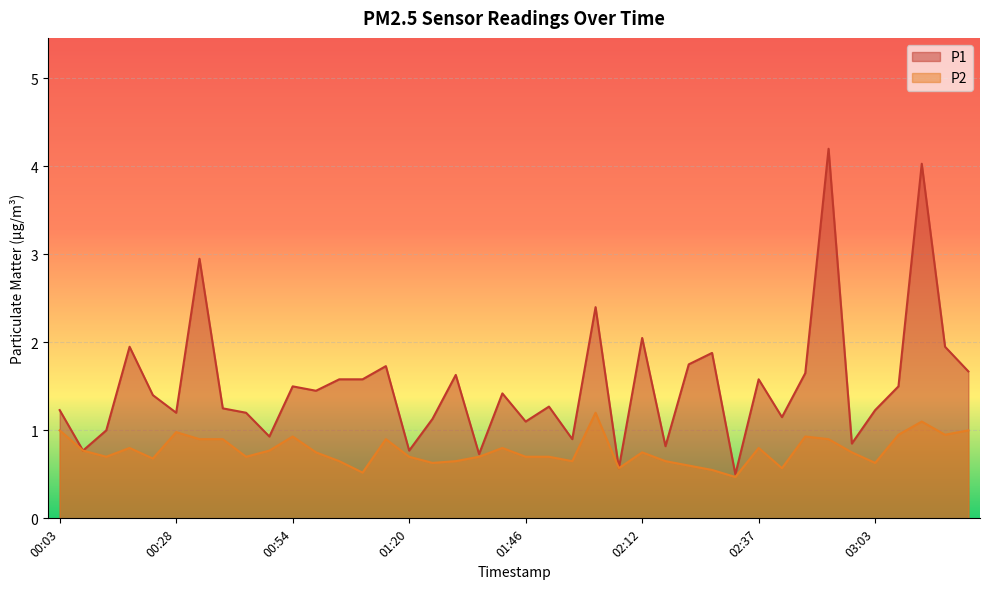

At which label does P1 first exceed 1?

00:03